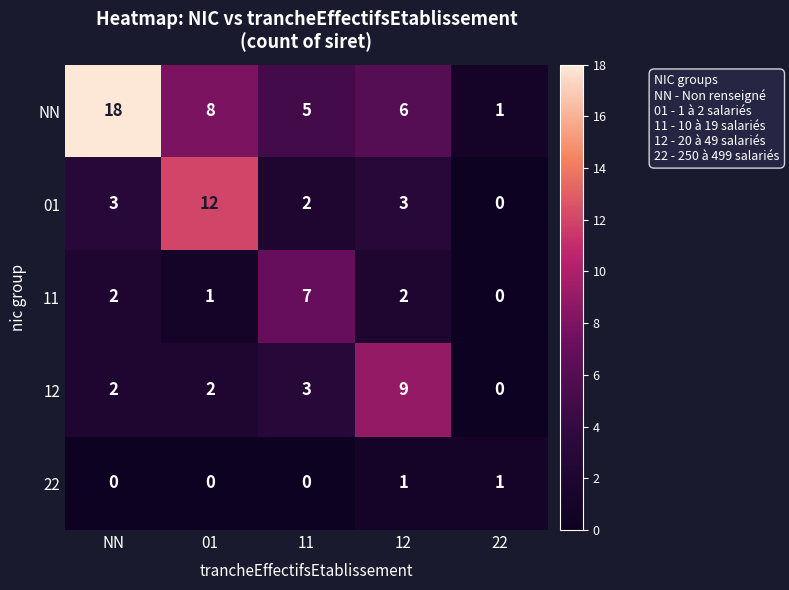

Which category has the highest value in the NN series?

NN